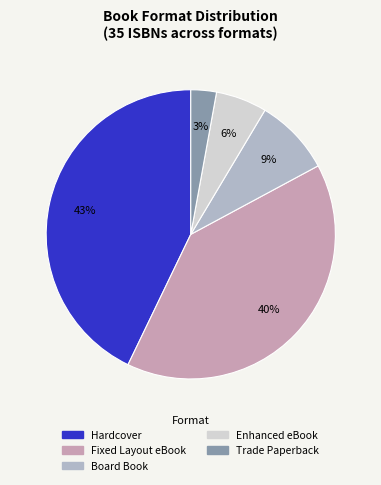

Combined, do Trade Paperback and Board Book account for over 50%?

No